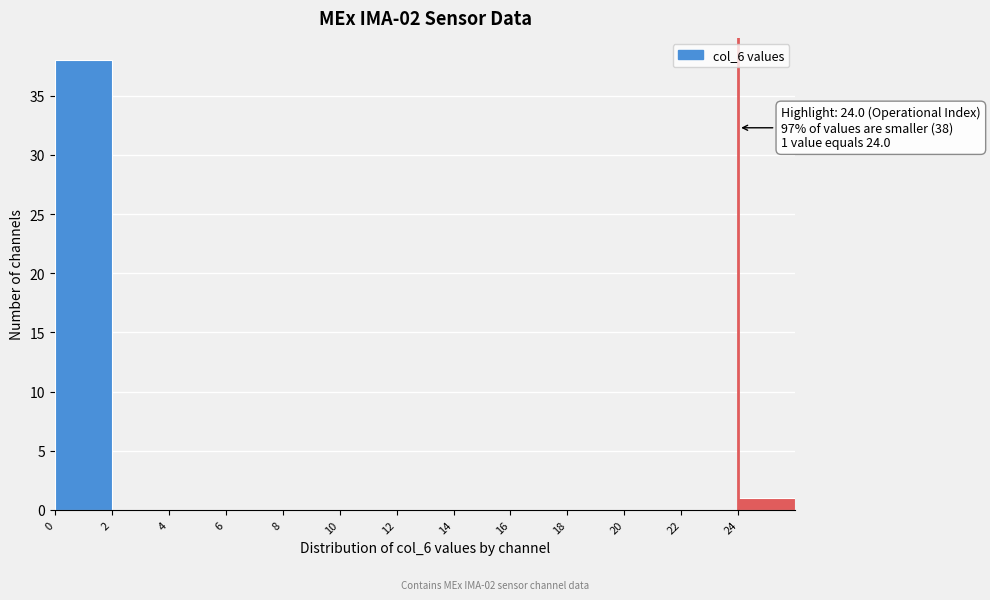

Over which range of the x-axis is the bar tallest?

0 to 2